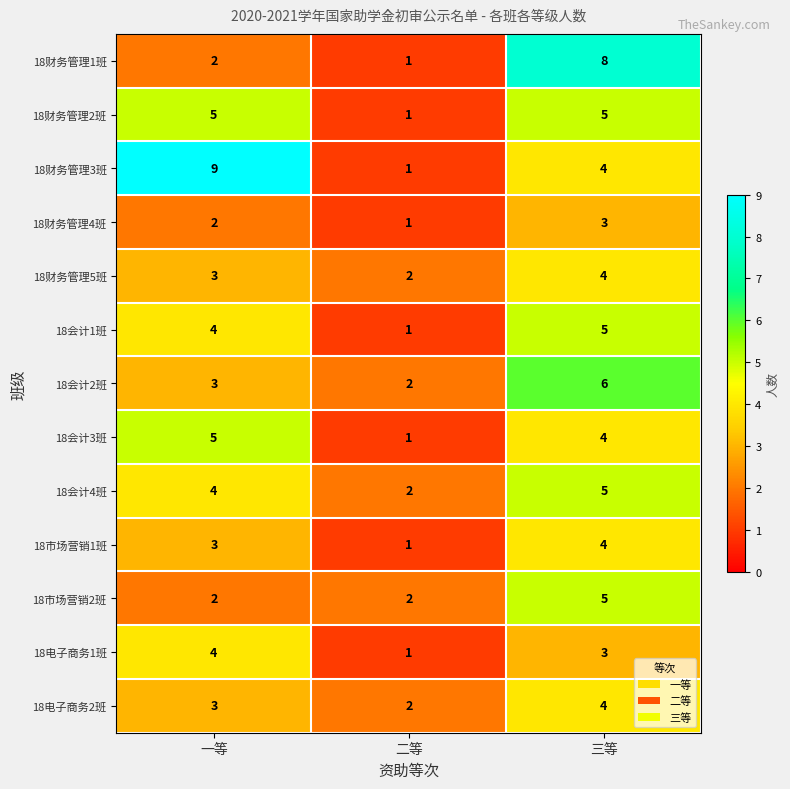

What is the difference between the 18会计2班 values at 三等 and 二等?

4